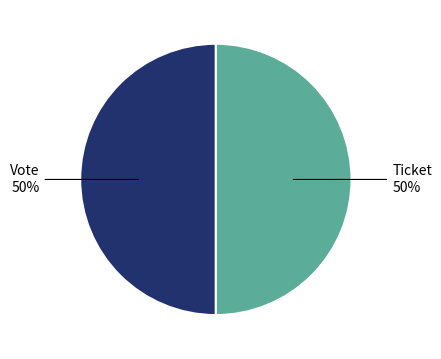

How many segments does this pie chart have?

2